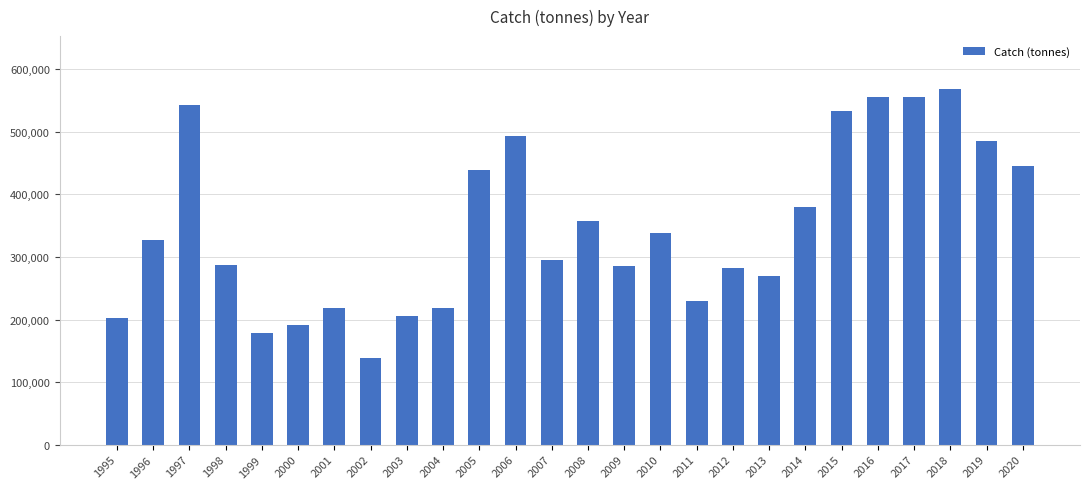

At which category does the chart reach its minimum across all series?

2002